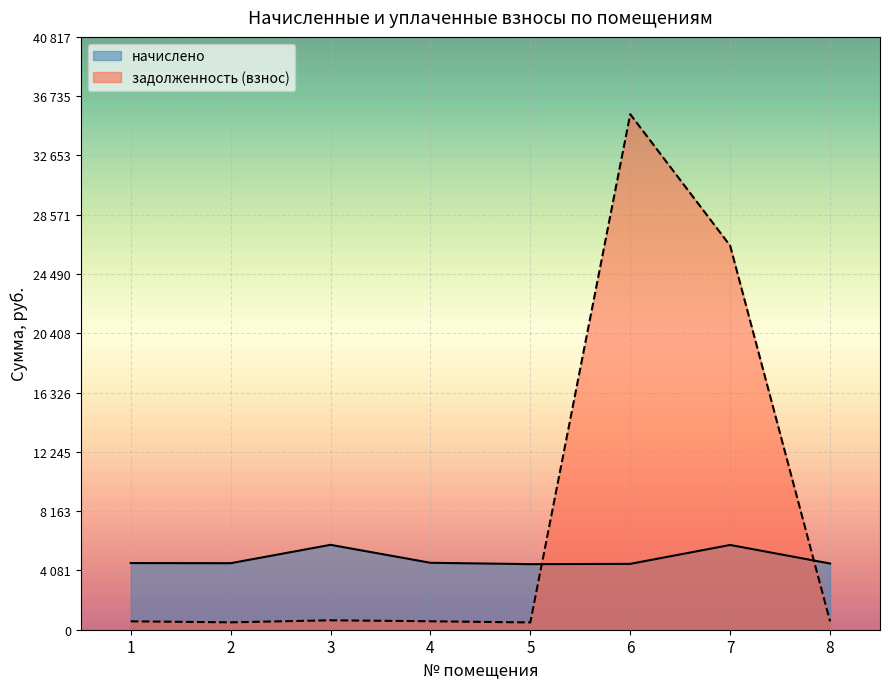

Reading left to right, list all the values displayed in this chart.

начислено: 4590.2	4580.1	5845.1	4608.7	4515.4	4533.9	5835.9	4558.9
задолженность (взнос): 578.5	508.9	649.5	580.8	501.7	35493.1	26442.5	574.5